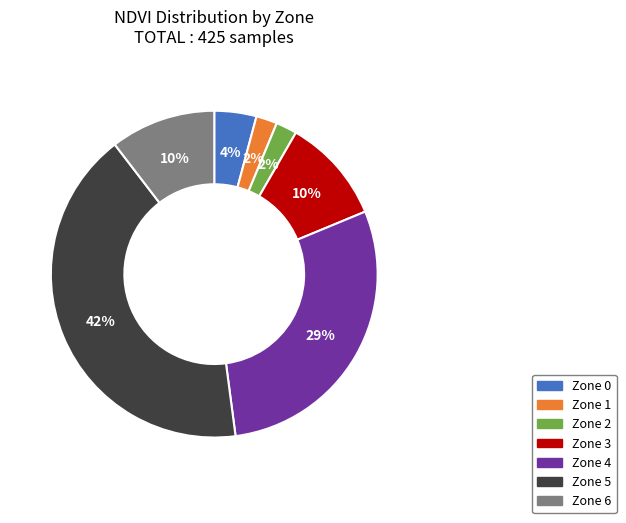

To the nearest percent, what is the difference between the Zone 3 and Zone 2 slice percentages?

8%